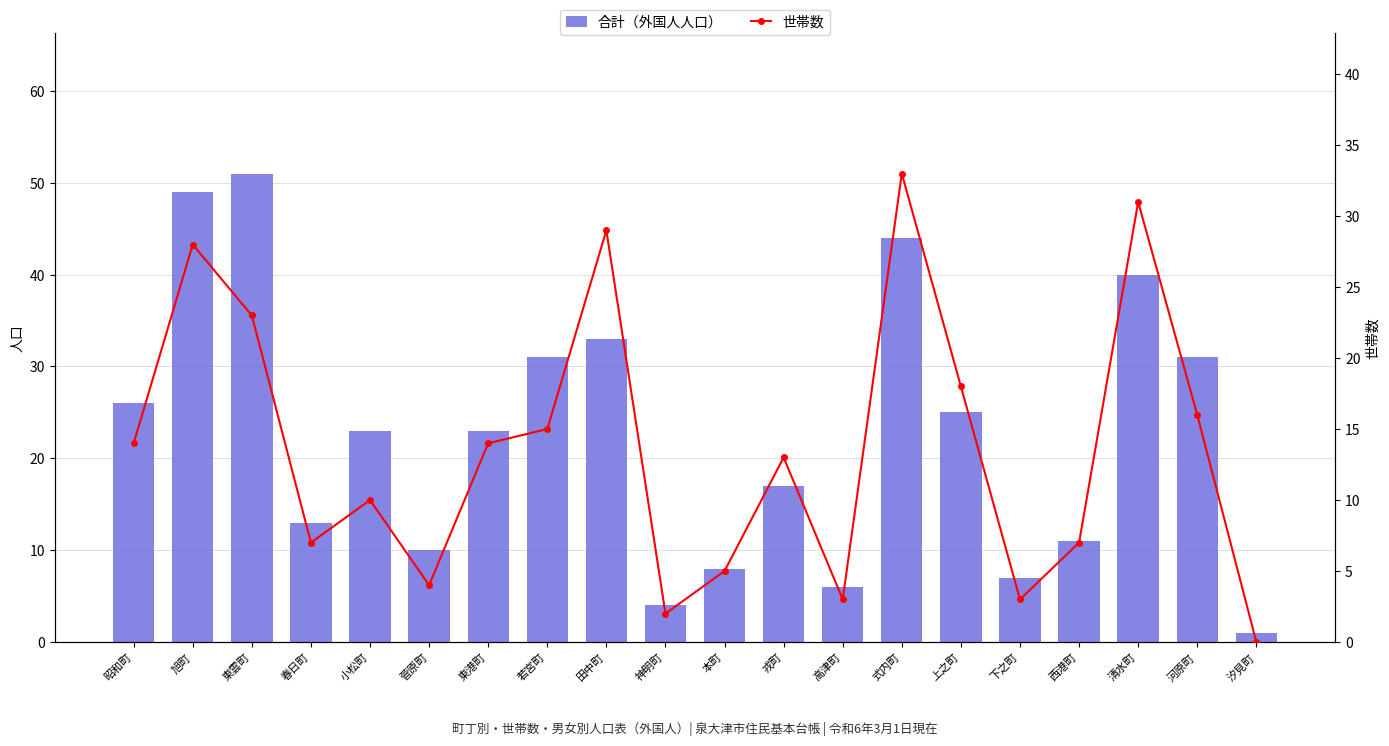

How many positive values does the 世帯数 series have?

19